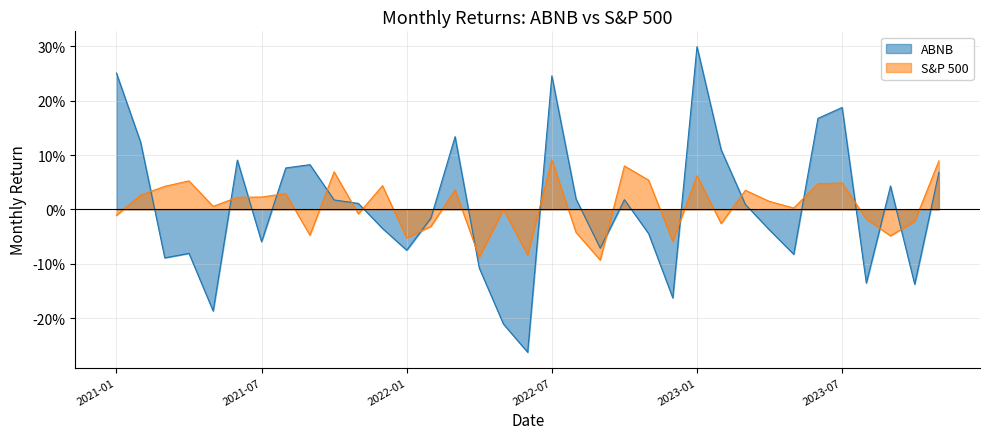

Reading right to left, list all the values displayed in this chart.

ABNB: 2023-11=0.1	2023-10=-0.1	2023-09=0.0	2023-08=-0.1	2023-07=0.2	2023-06=0.2	2023-05=-0.1	2023-04=-0.0	2023-03=0.0	2023-02=0.1	2023-01=0.3	2022-12=-0.2	2022-11=-0.0	2022-10=0.0	2022-09=-0.1	2022-08=0.0	2022-07=0.2	2022-06=-0.3	2022-05=-0.2	2022-04=-0.1	2022-03=0.1	2022-02=-0.0	2022-01=-0.1	2021-12=-0.0	2021-11=0.0	2021-10=0.0	2021-09=0.1	2021-08=0.1	2021-07=-0.1	2021-06=0.1	2021-05=-0.2	2021-04=-0.1	2021-03=-0.1	2021-02=0.1	2021-01=0.3
S&P 500: 2023-11=0.1	2023-10=-0.0	2023-09=-0.0	2023-08=-0.0	2023-07=0.0	2023-06=0.0	2023-05=0.0	2023-04=0.0	2023-03=0.0	2023-02=-0.0	2023-01=0.1	2022-12=-0.1	2022-11=0.1	2022-10=0.1	2022-09=-0.1	2022-08=-0.0	2022-07=0.1	2022-06=-0.1	2022-05=0.0	2022-04=-0.1	2022-03=0.0	2022-02=-0.0	2022-01=-0.1	2021-12=0.0	2021-11=-0.0	2021-10=0.1	2021-09=-0.0	2021-08=0.0	2021-07=0.0	2021-06=0.0	2021-05=0.0	2021-04=0.1	2021-03=0.0	2021-02=0.0	2021-01=-0.0